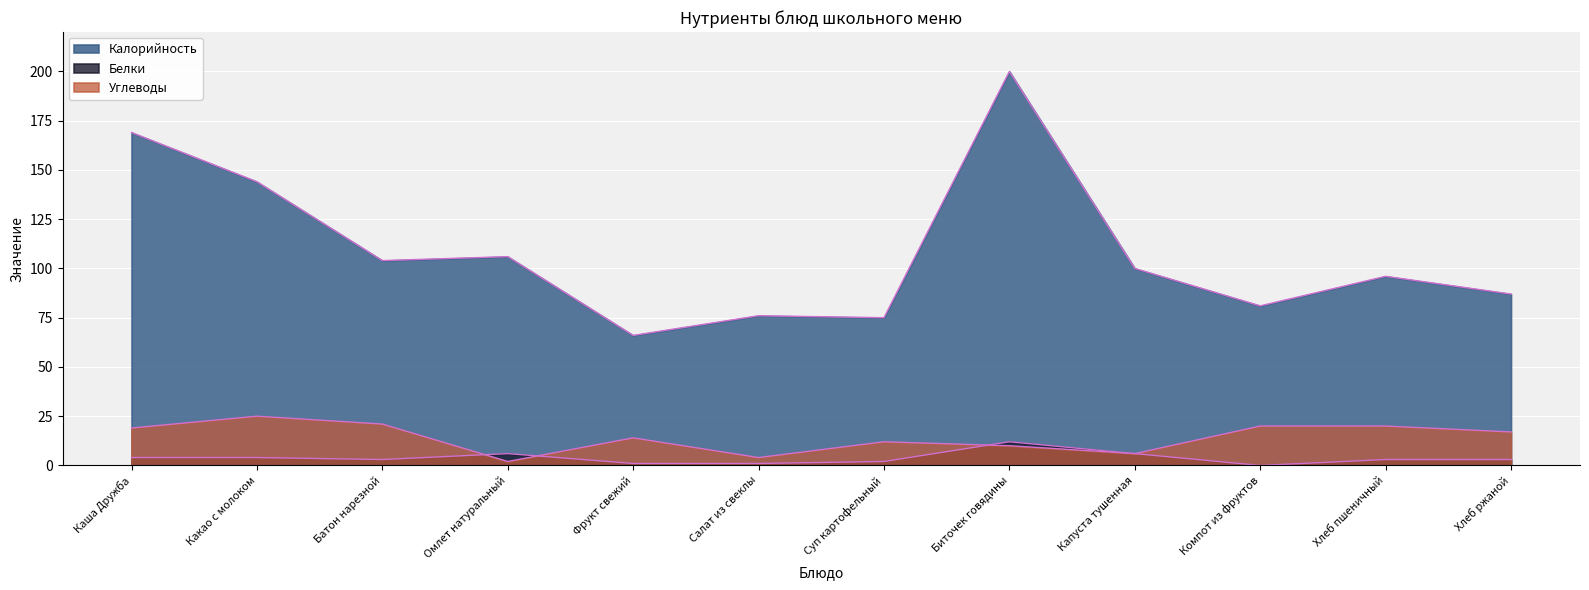

Count the number of categories in the chart.

12